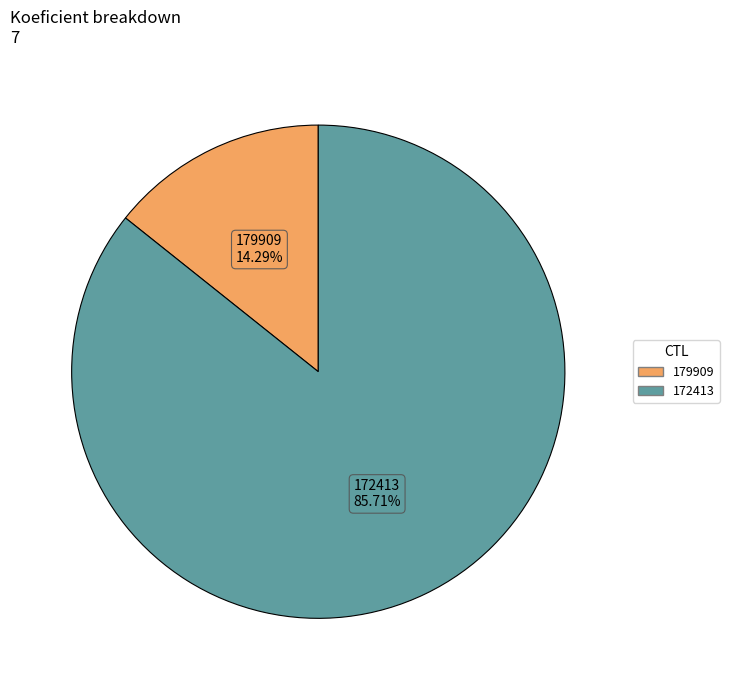

Do 172413 and 179909 together represent more than half of the pie?

Yes